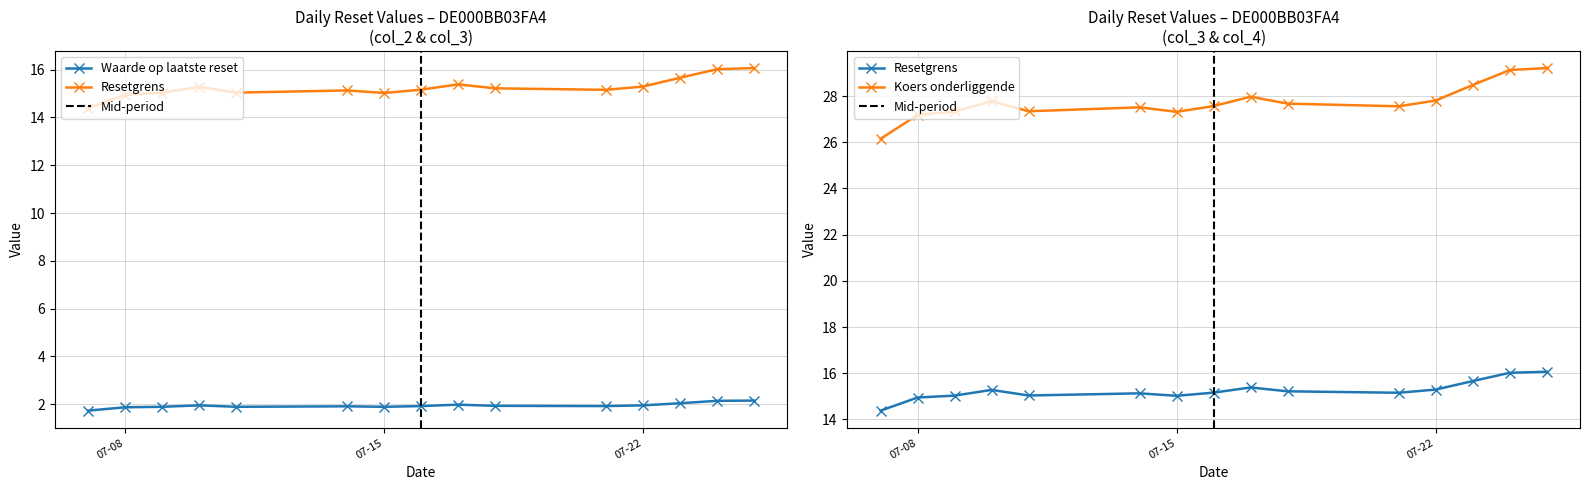

At 2025-07-17, list the series in order from largest to smallest.

Koers onderliggende op laatste reset (col_4), Resetgrens (col_3), Waarde op laatste reset (col_2)